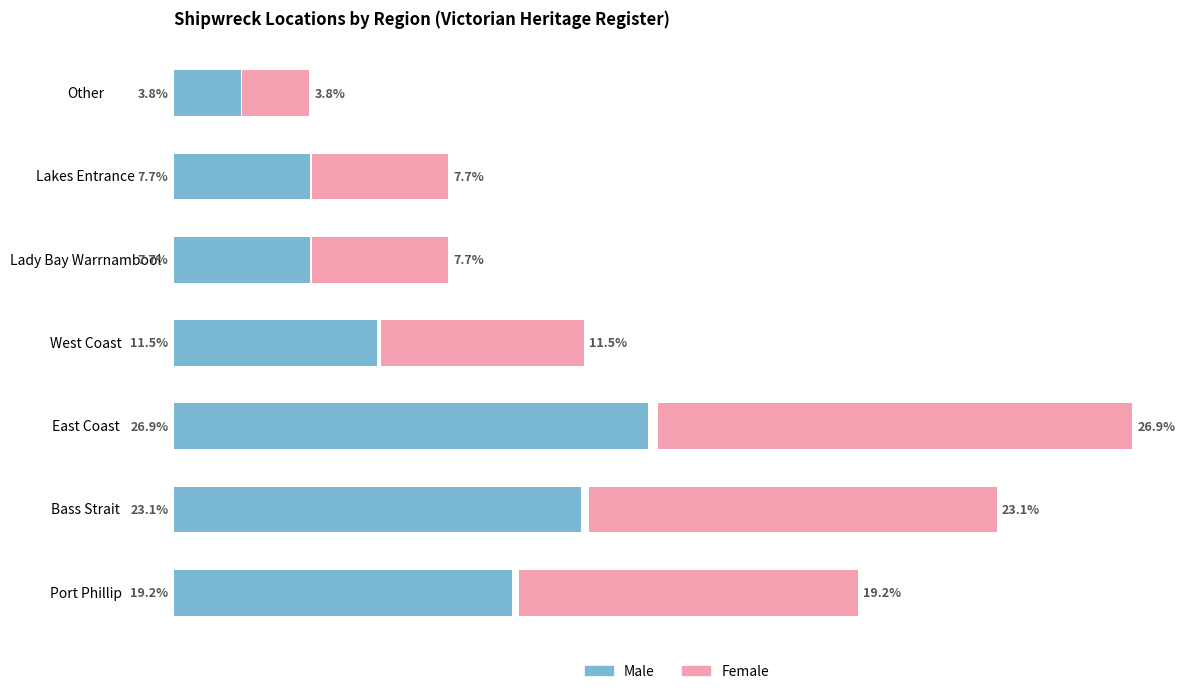

Rank the categories by Female value from lowest to highest.

Other, Lady Bay Warrnambool, Lakes Entrance, West Coast, Port Phillip, Bass Strait, East Coast